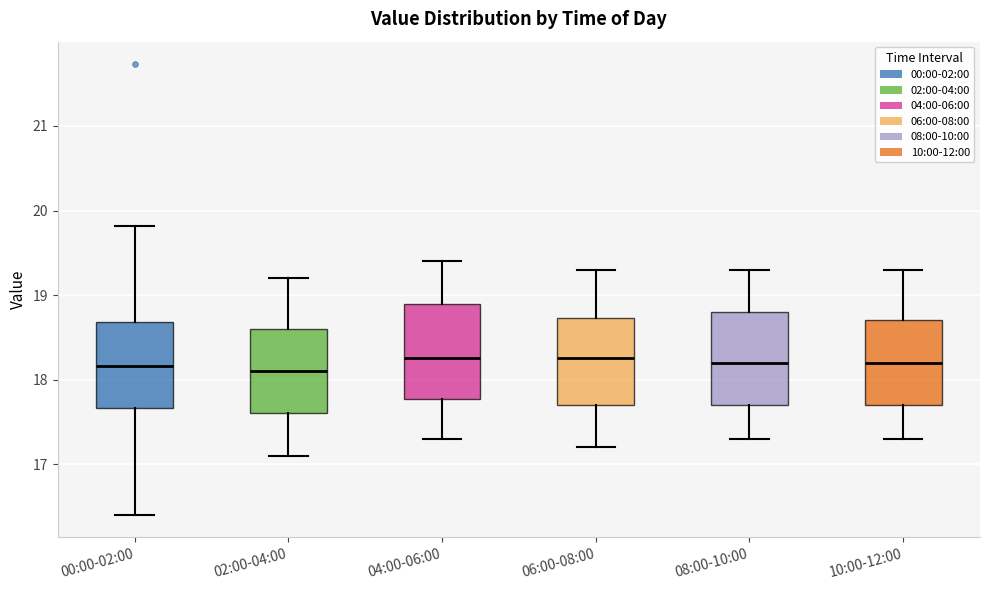

Reading left to right, read every box against the y-axis: the position of its median line, the range the box covers, and the ends of its whiskers. The values are not printed on the chart, so give them approximately, as read against the axis.

00:00-02:00: median 18.2, box 17.7 to 18.7, whiskers 16.4 to 19.8
02:00-04:00: median 18.1, box 17.6 to 18.6, whiskers 17.1 to 19.2
04:00-06:00: median 18.3, box 17.8 to 18.9, whiskers 17.3 to 19.4
06:00-08:00: median 18.3, box 17.7 to 18.7, whiskers 17.2 to 19.3
08:00-10:00: median 18.2, box 17.7 to 18.8, whiskers 17.3 to 19.3
10:00-12:00: median 18.2, box 17.7 to 18.7, whiskers 17.3 to 19.3